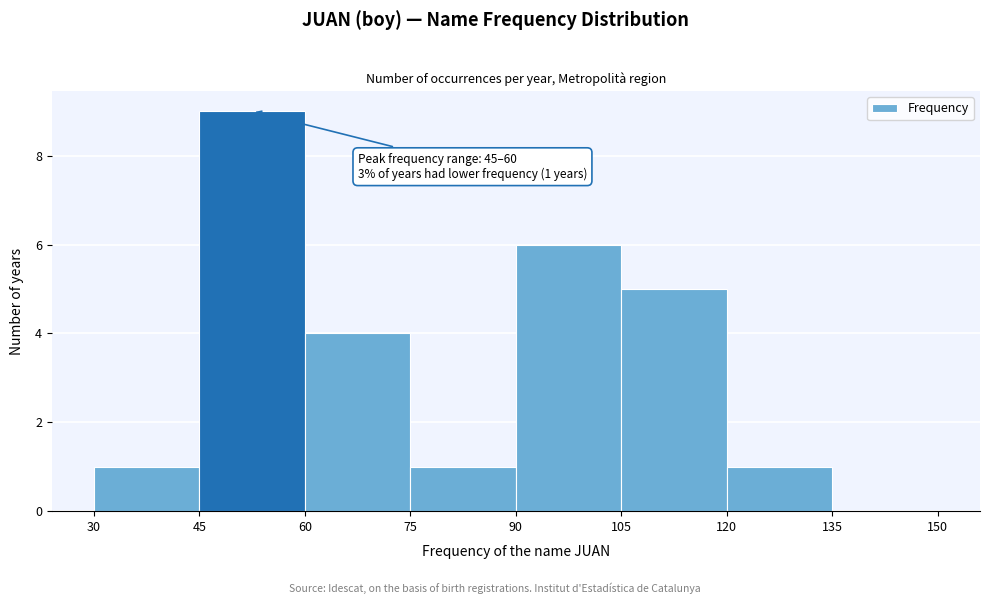

Which range on the x-axis has the tallest bar?

45 to 60